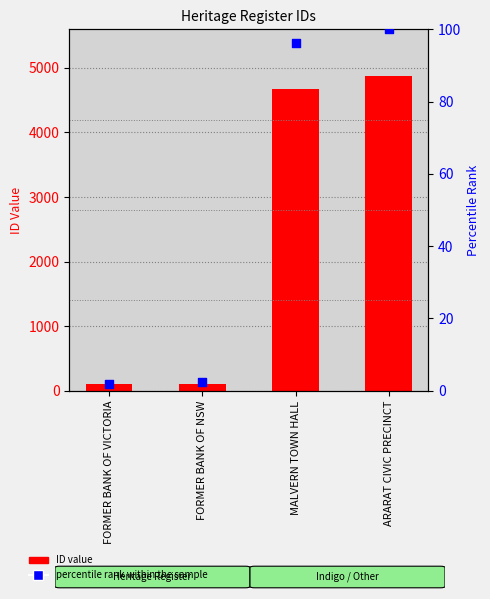

Which series has the widest spread of Y values?

ID